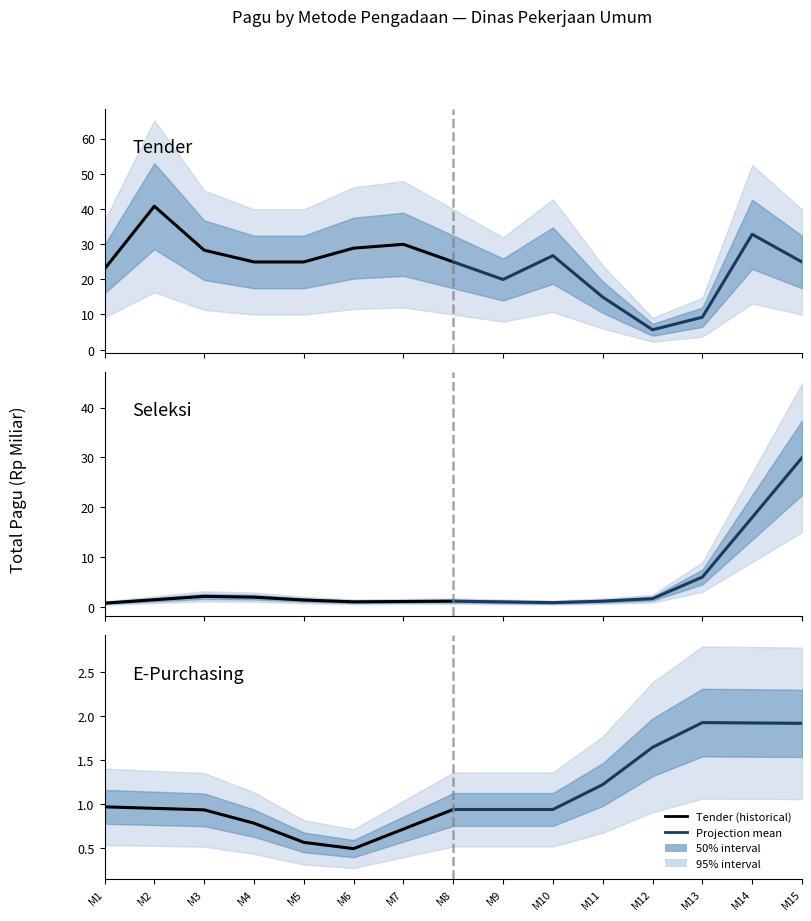

Rank the series by their maximum value, from lowest to highest.

E-Purchasing (historical), E-Purchasing (projection), Seleksi (historical), Seleksi (projection), Tender (projection), Tender (historical)